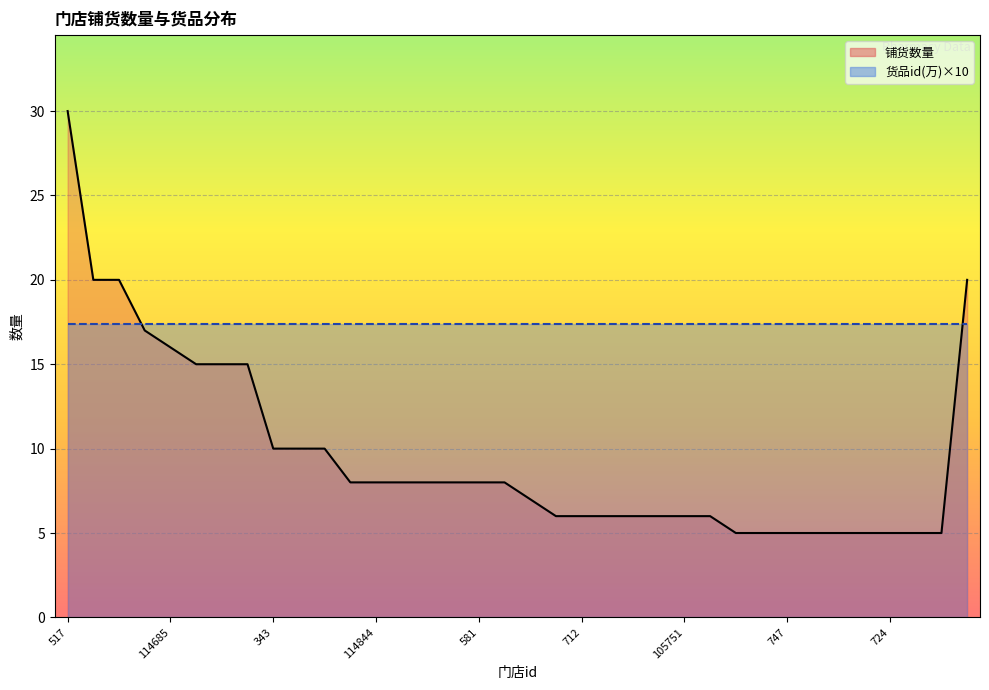

Reading left to right, what are all the values shown in this chart?

30	20	20	17	16	15	15	15	10	10	10	8	8	8	8	8	8	8	7	6	6	6	6	6	6	6	5	5	5	5	5	5	5	5	5	20